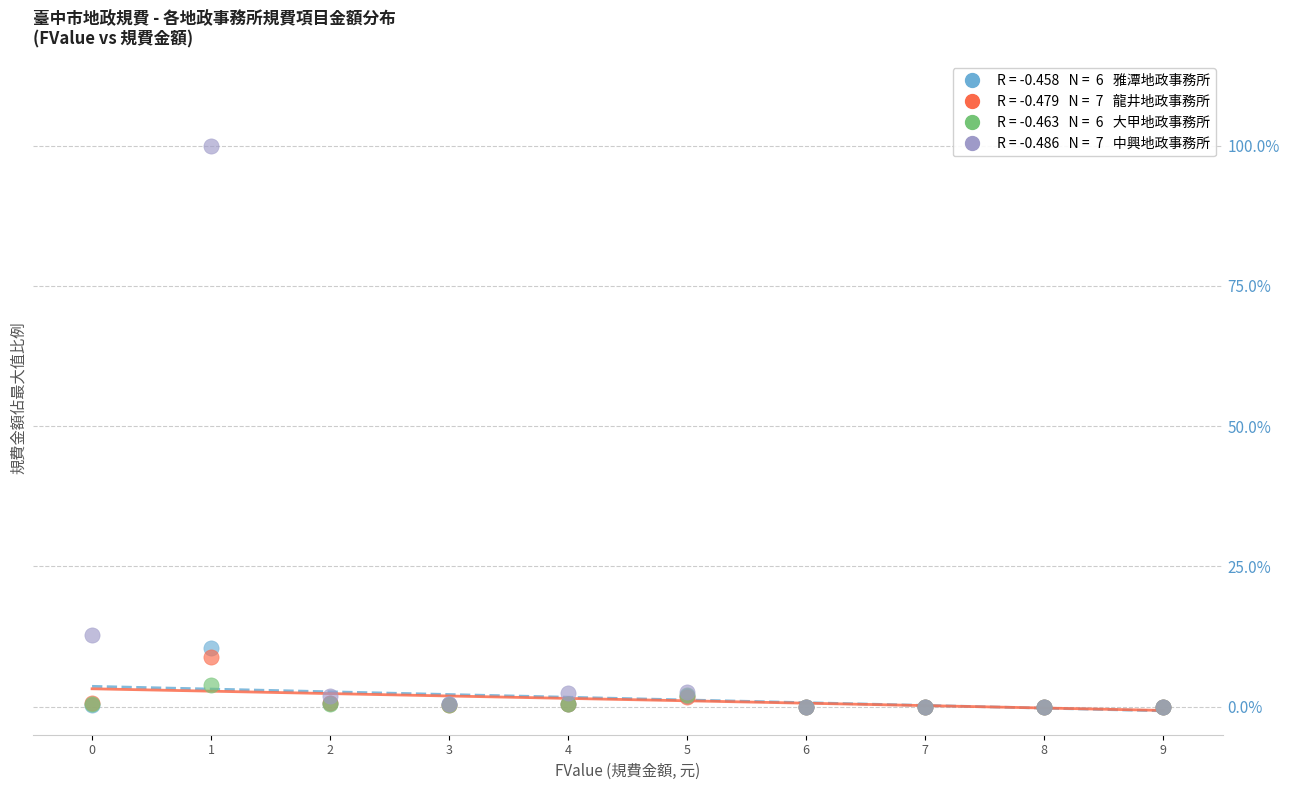

Across all series, what Y value is closest to 50?

12.8